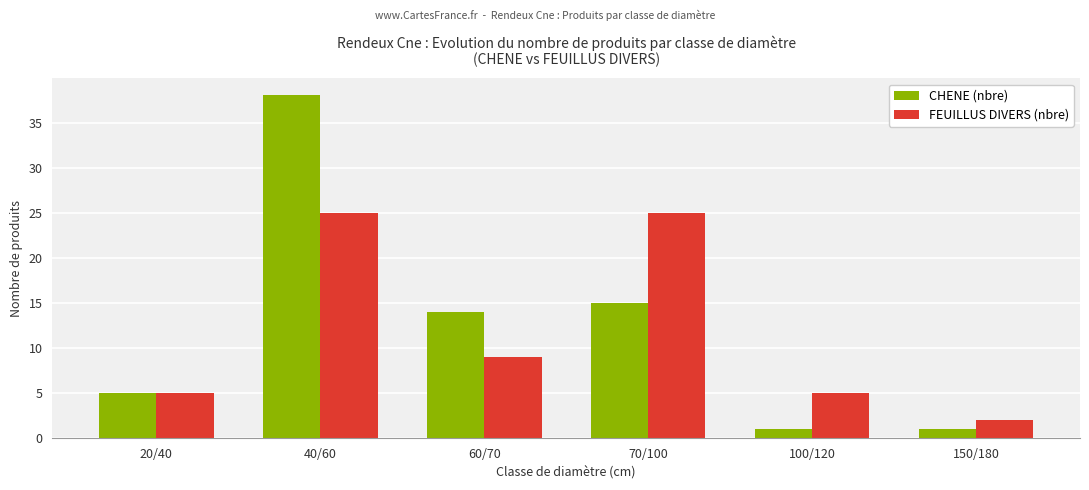

The CHENE (nbre) series shows 5 at 20/40. True or false?

True